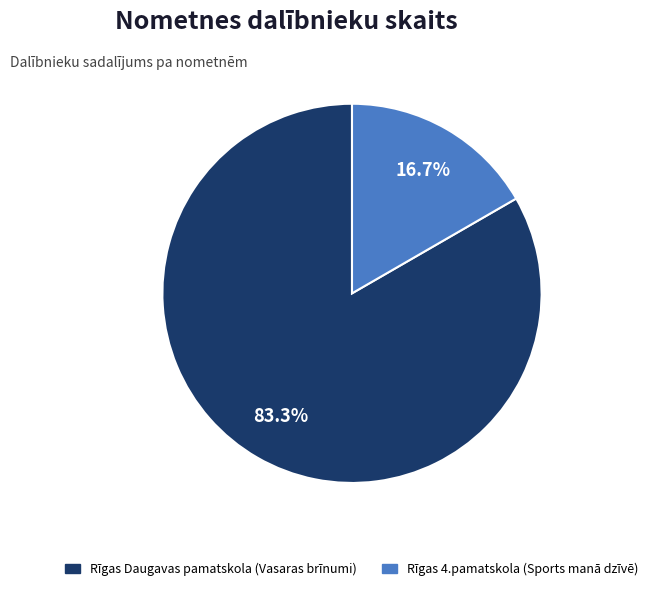

How many segments does this pie chart have?

2